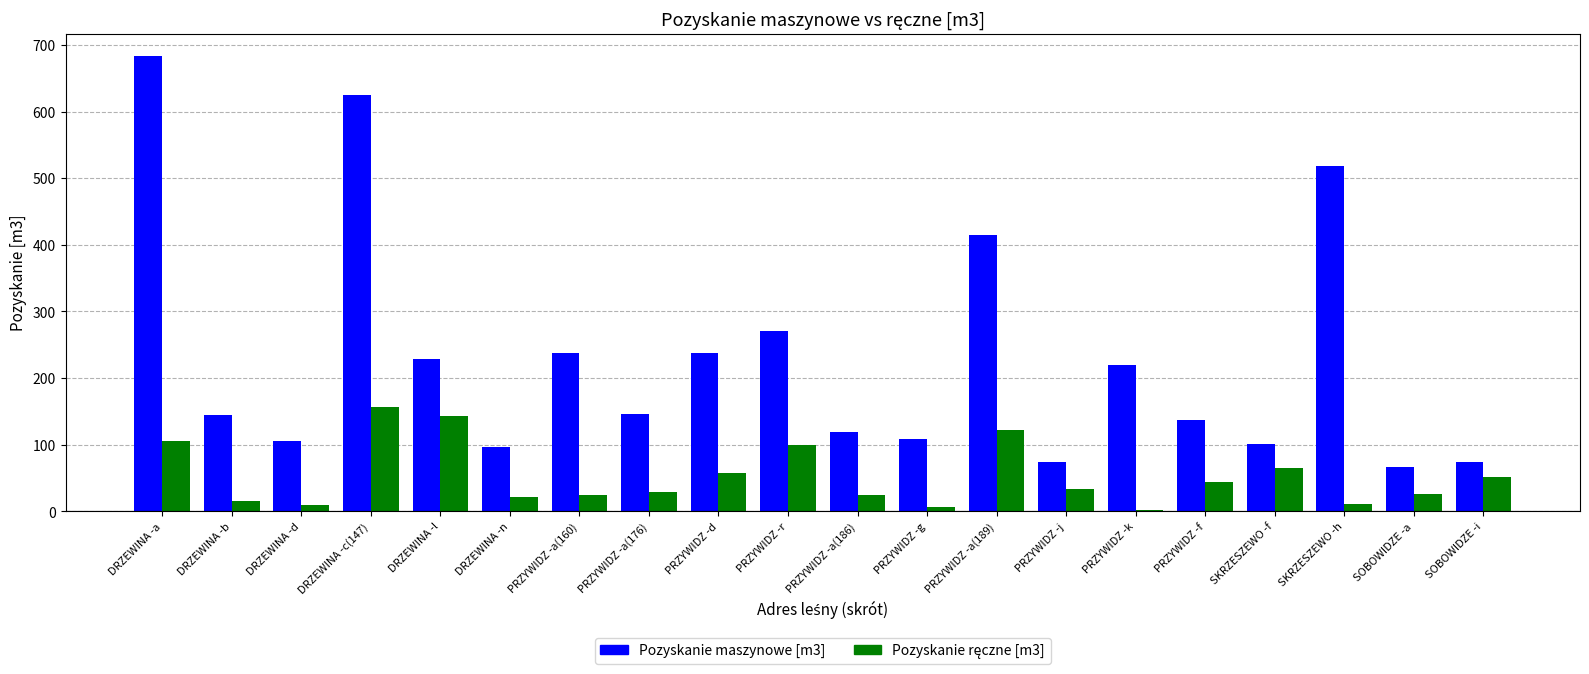

Which series has the largest total across all categories?

Pozyskanie maszynowe [m3]